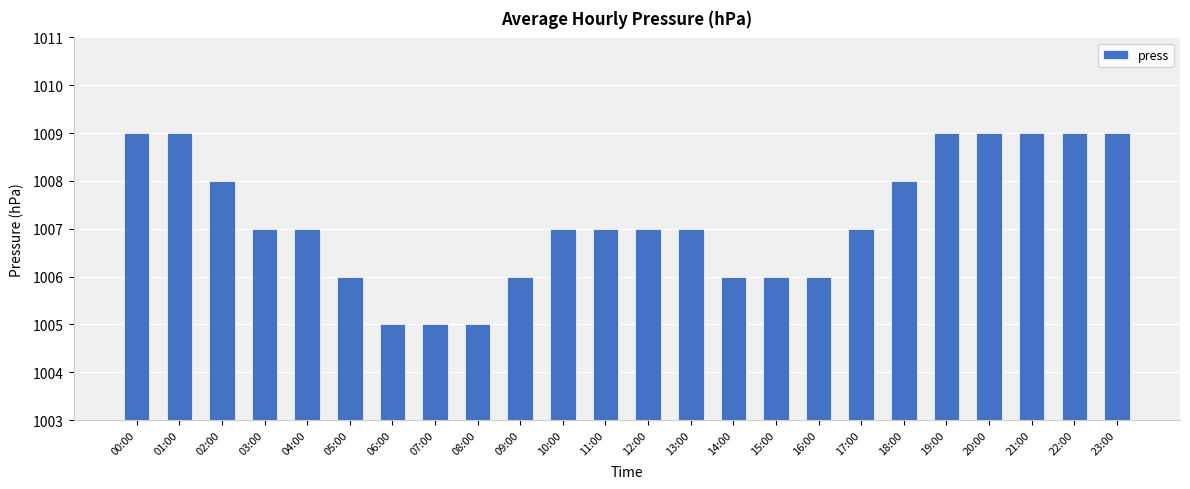

What is the average value?

1007